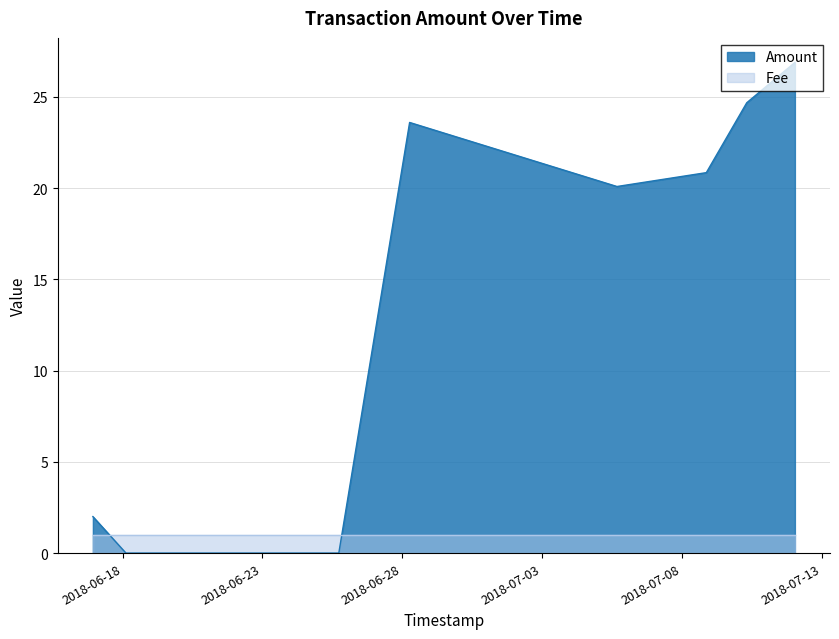

How many times do Amount and Fee cross each other?

2